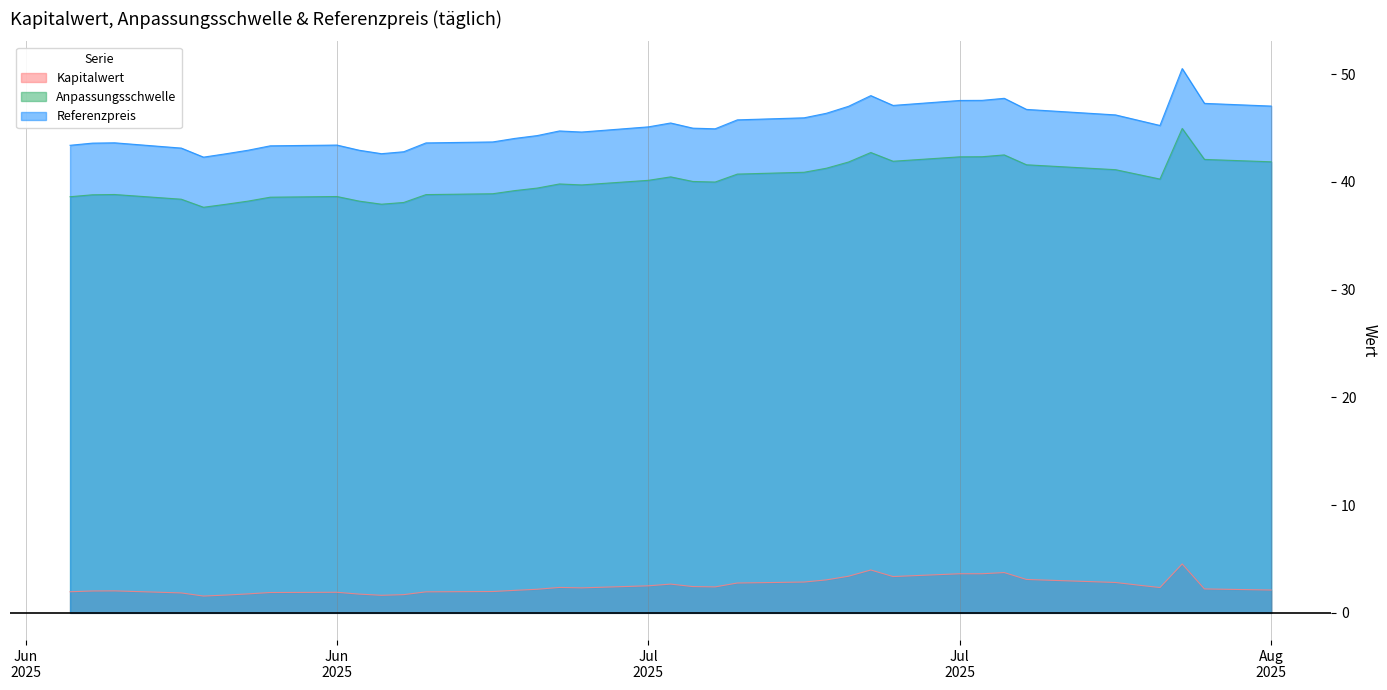

True or false: Kapitalwert and Anpassungsschwelle cross at least once.

False